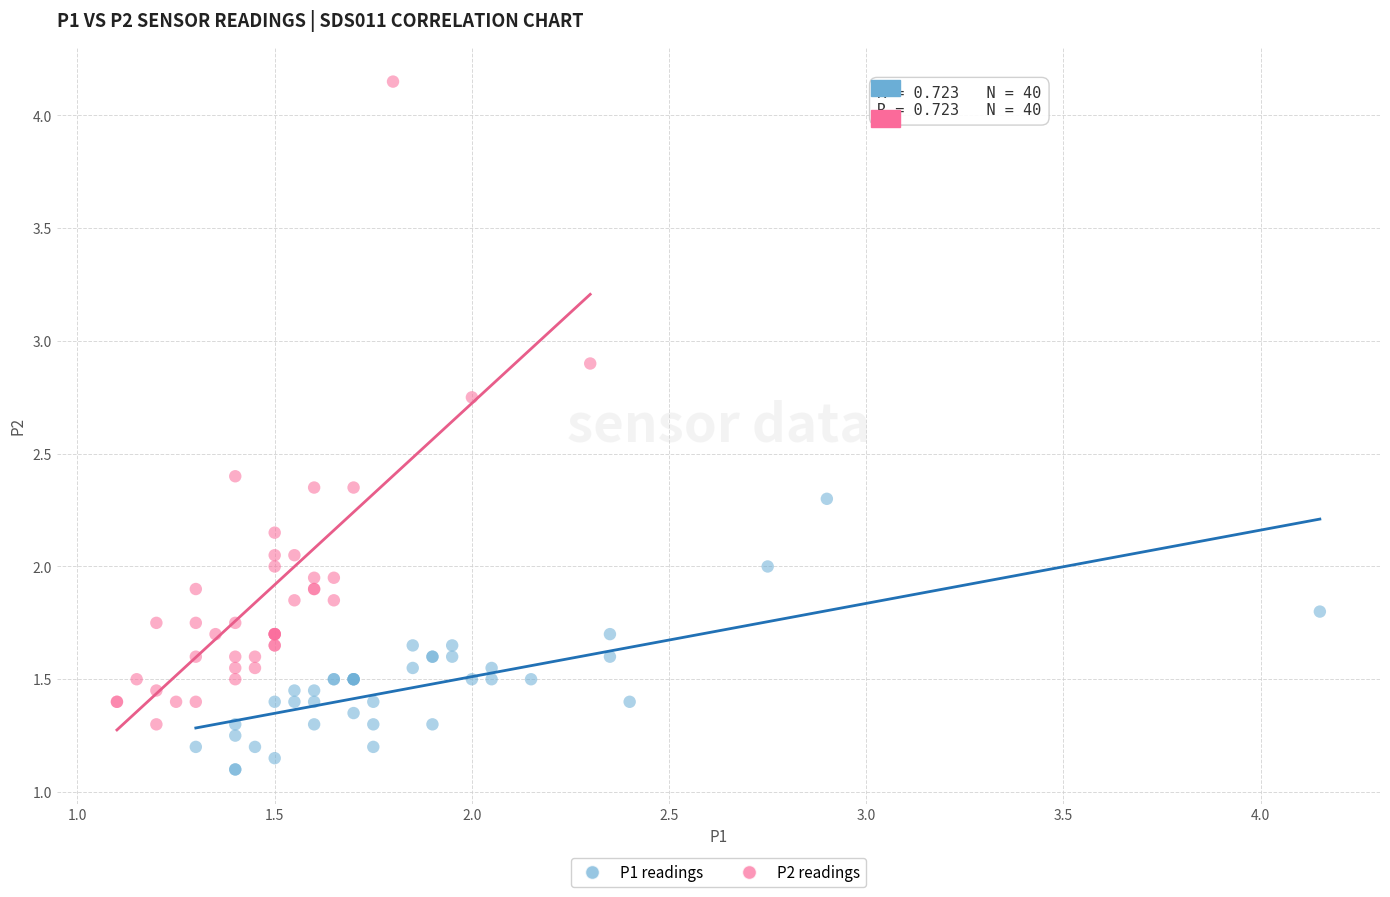

Which series reaches the maximum Y coordinate?

P2 readings